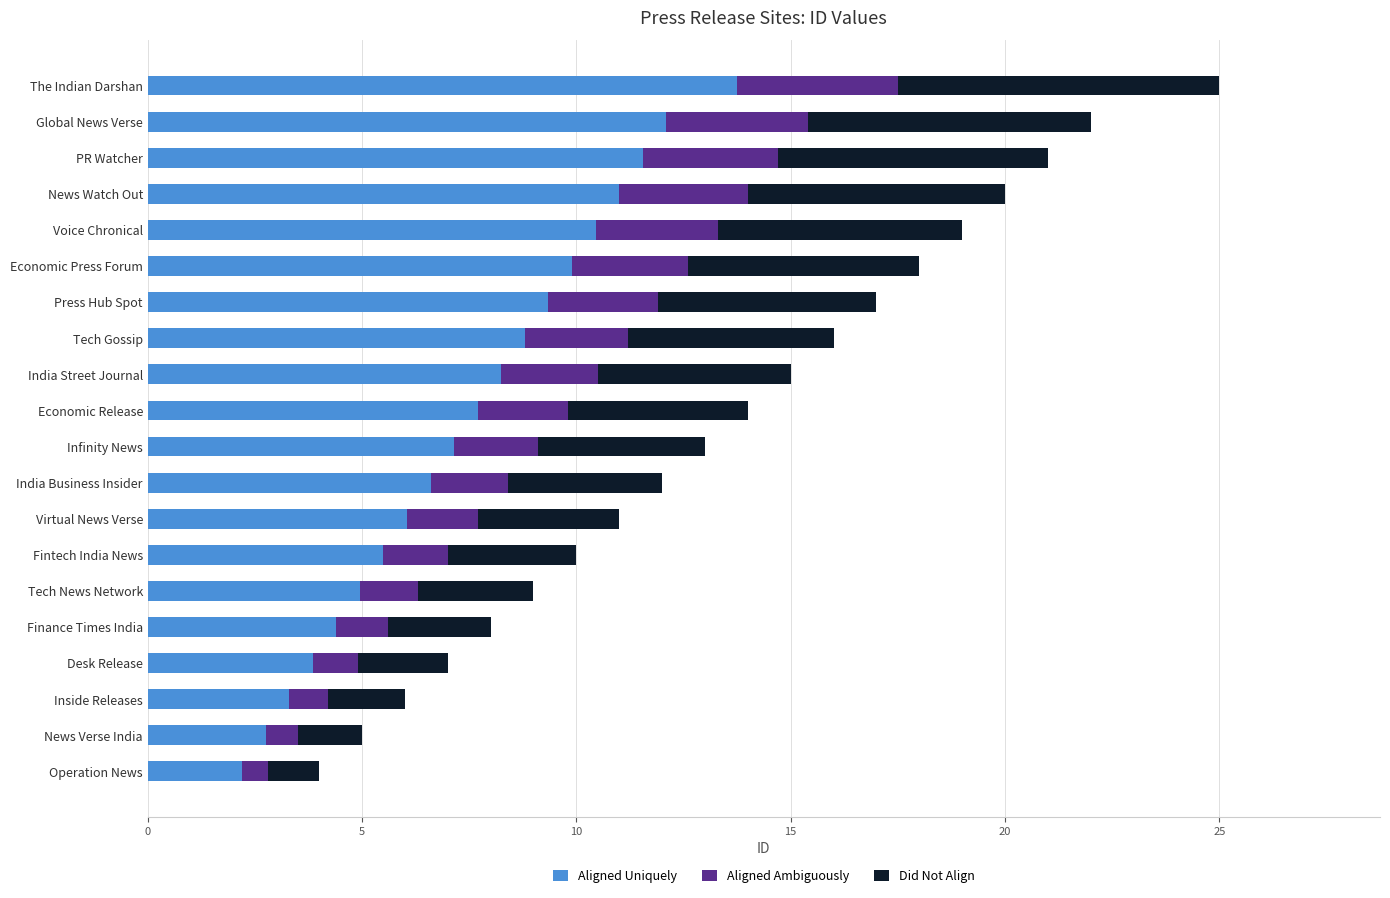

At which category is the sum across all series the highest?

The Indian Darshan